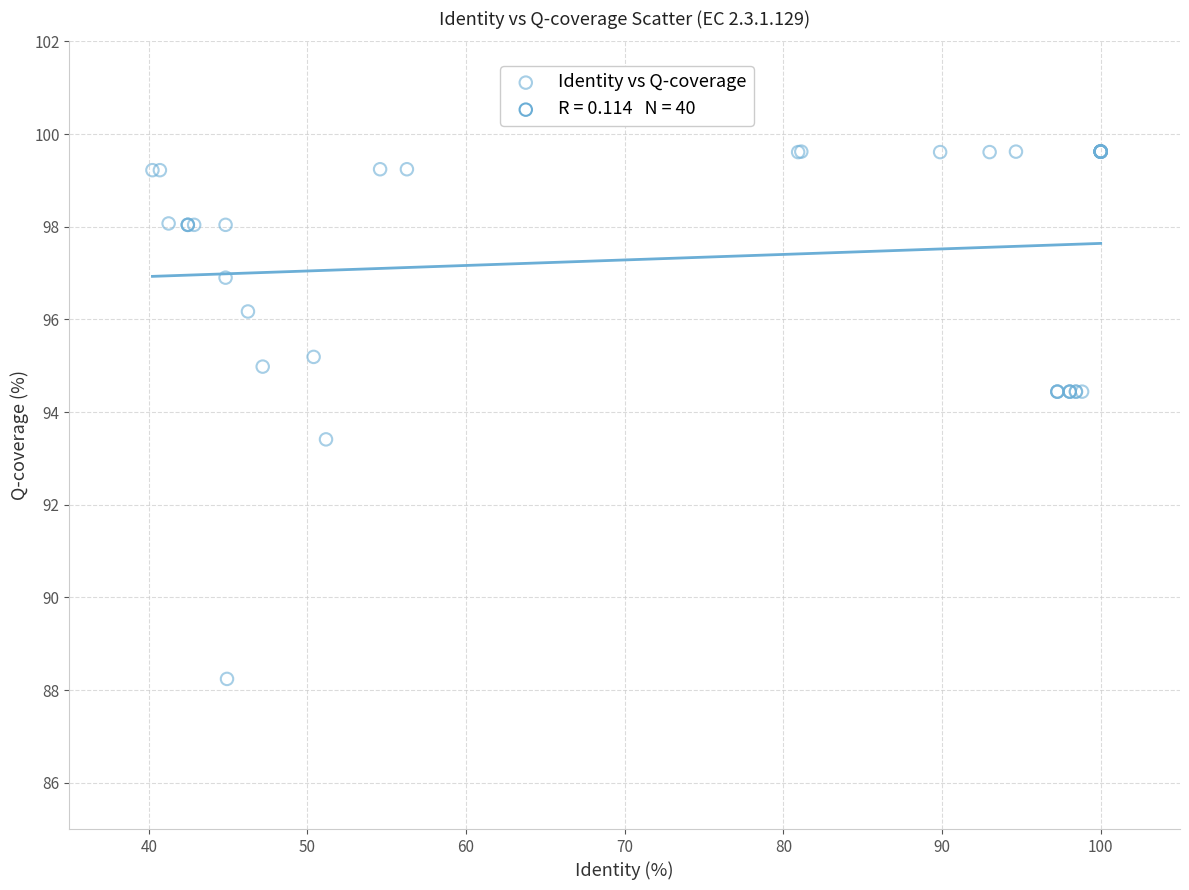

What Y value in the scatter plot is closest to 93?

93.4